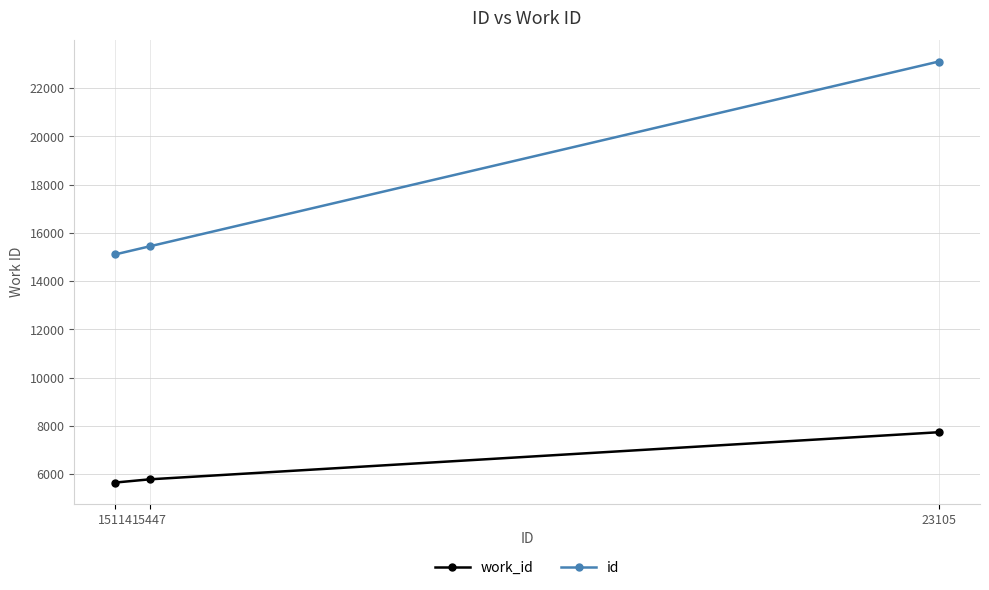

Which label corresponds to the largest value in the chart?

23105